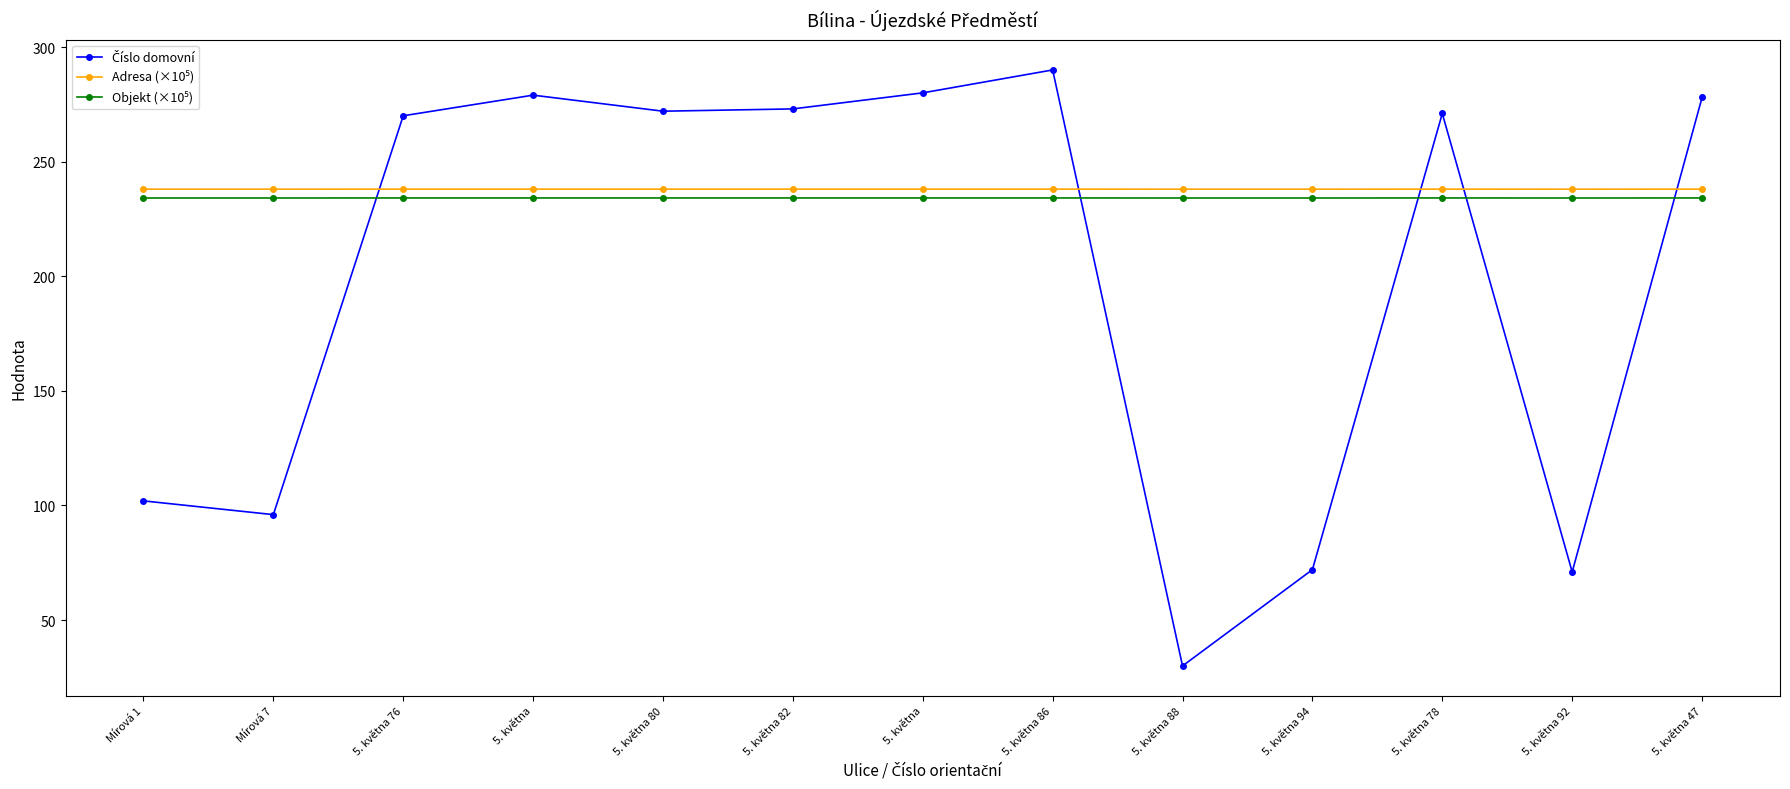

Between which two adjacent categories do Číslo domovní and Adresa (×10⁵) first intersect?

Mírová 7 and 5. května 76